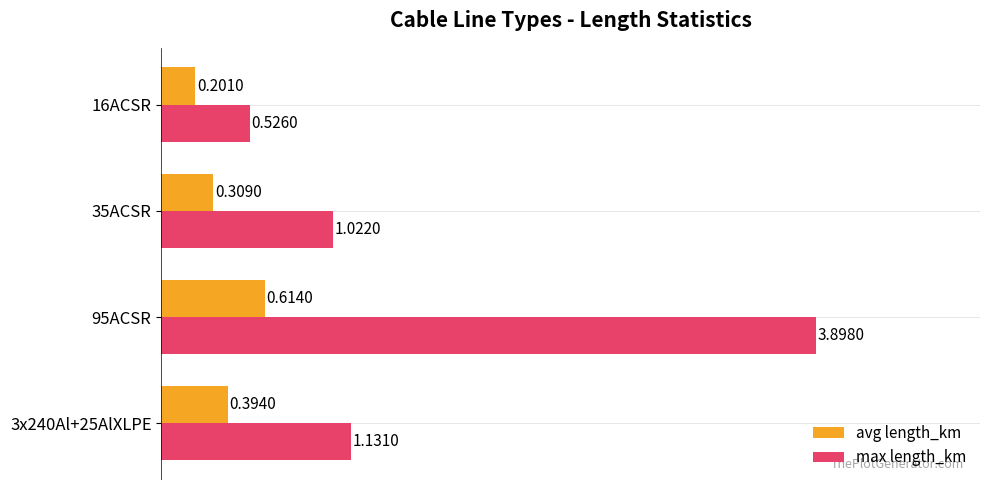

How many data points in max length_km are less than 1?

1